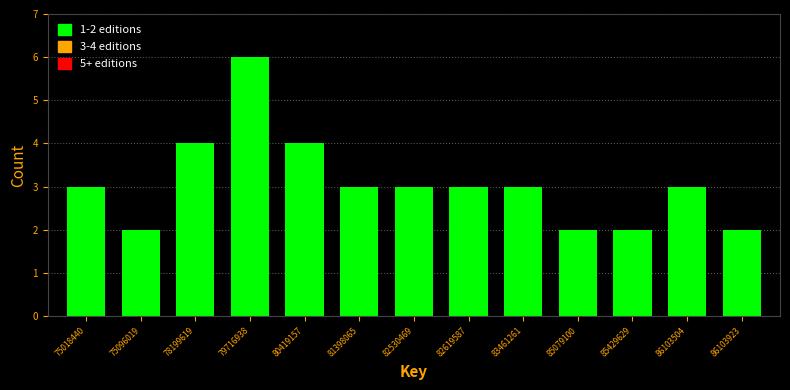

Reading right to left, extract all data points from this chart.

2	3	2	2	3	3	3	3	4	6	4	2	3